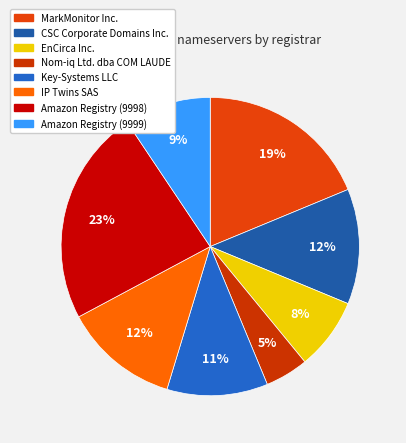

How many slices are in this pie chart?

8